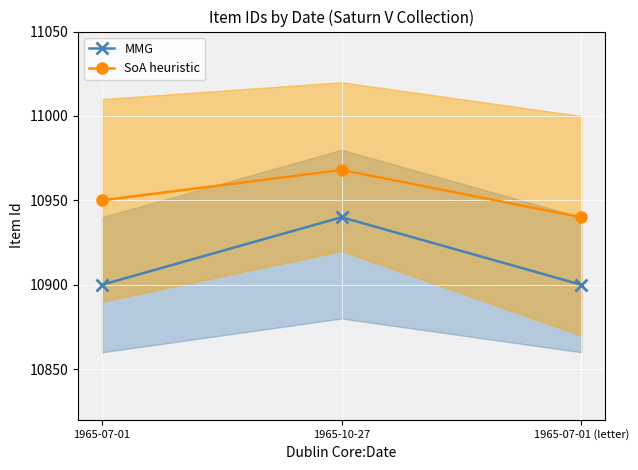

Reading left to right, extract all data points from this chart.

MMG: 1965-07-01=10900	1965-10-27=10940	1965-07-01 (letter)=10900
SoA heuristic: 1965-07-01=10950	1965-10-27=10968	1965-07-01 (letter)=10940